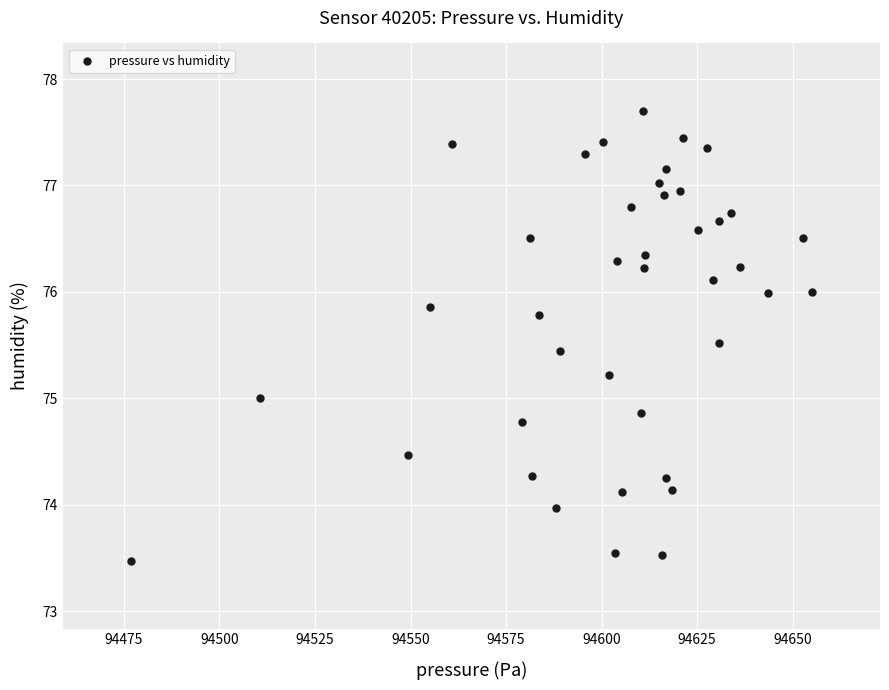

What is the range of X values (max minus min)?

178.2